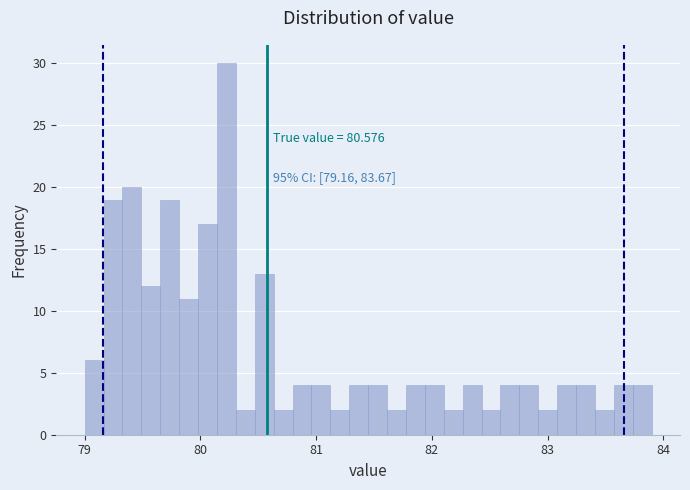

Around what value on the x-axis is the tallest bar? Give the approximate position of its centre, as read against the axis.

80.2